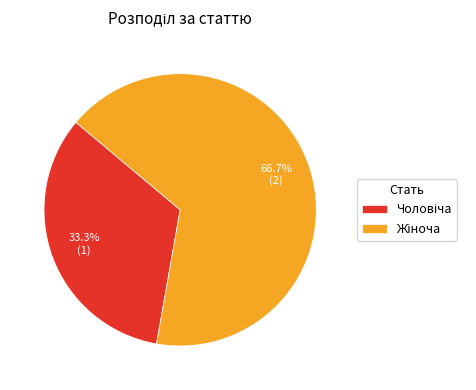

How many segments does this pie chart have?

2